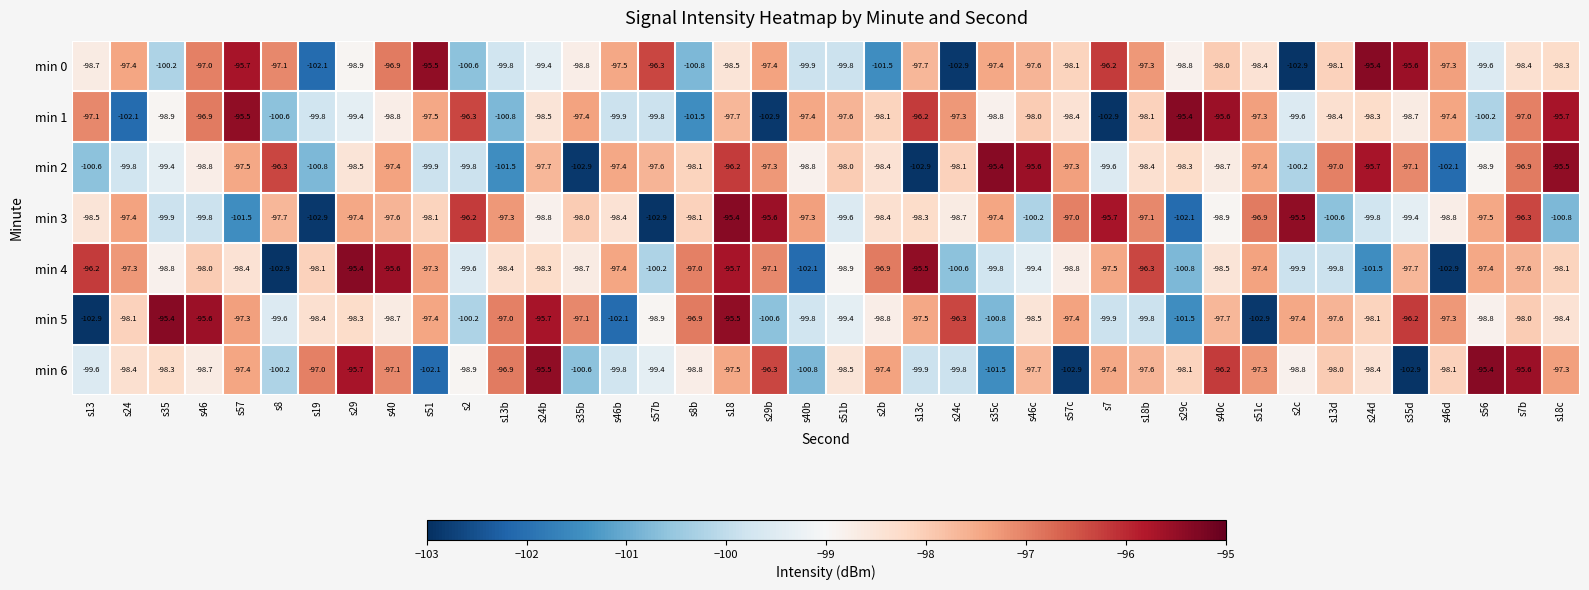

What is the total value across all series at s18b?

-684.6